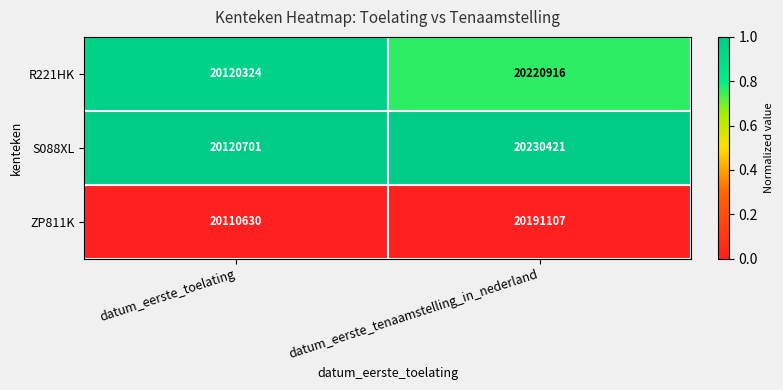

Reading left to right, extract all data points from this chart.

R221HK: 20120324	20220916
S088XL: 20120701	20230421
ZP811K: 20110630	20191107